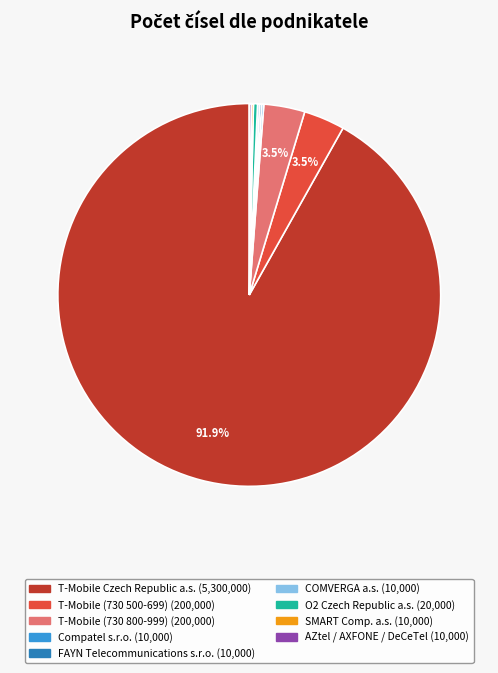

Does any single category account for the majority?

Yes